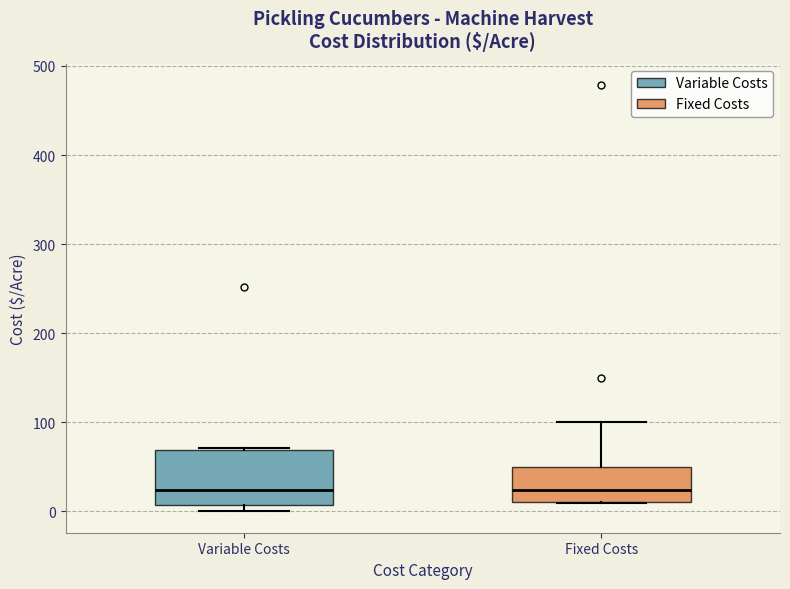

Where does the median line of the box for Fixed Costs sit on the y-axis? The values are not printed on the chart, so give them approximately, as read against the axis.

20